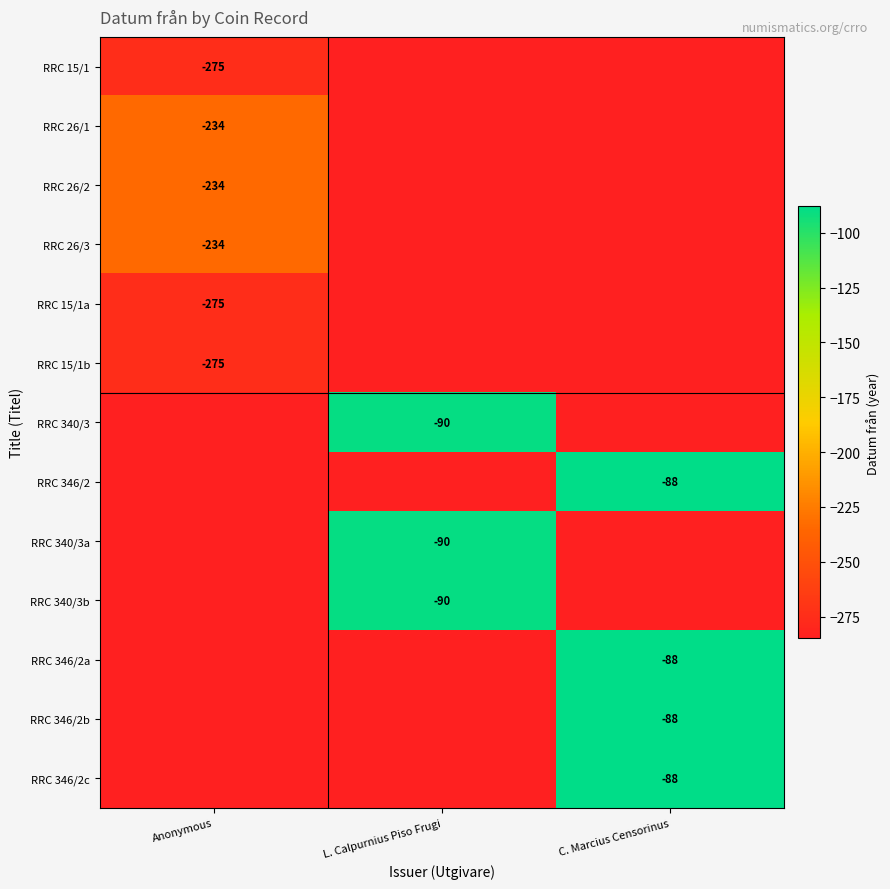

The RRC 346/2 series shows -115 at C. Marcius Censorinus. True or false?

False